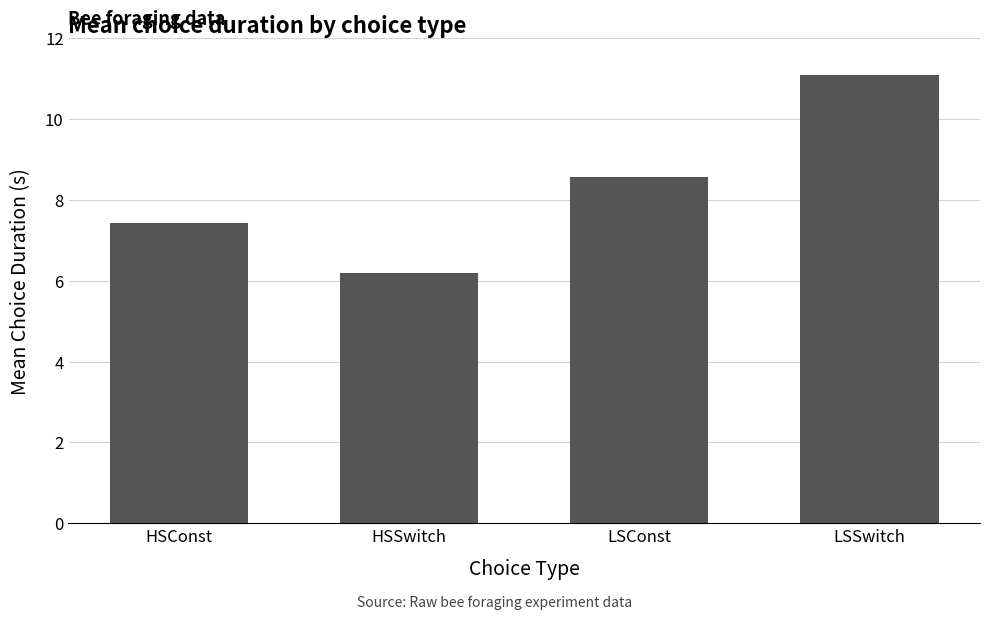

What is the sum of all values?

33.3